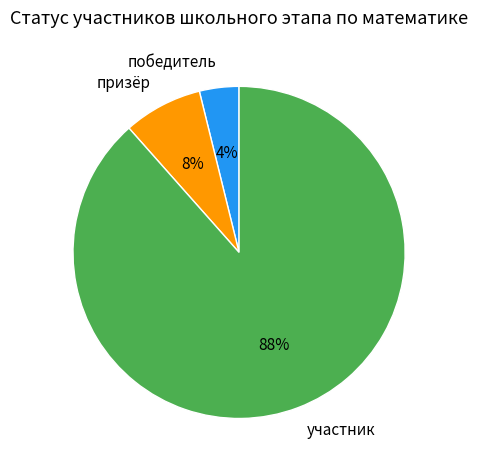

Which category has the smallest portion of the pie?

победитель